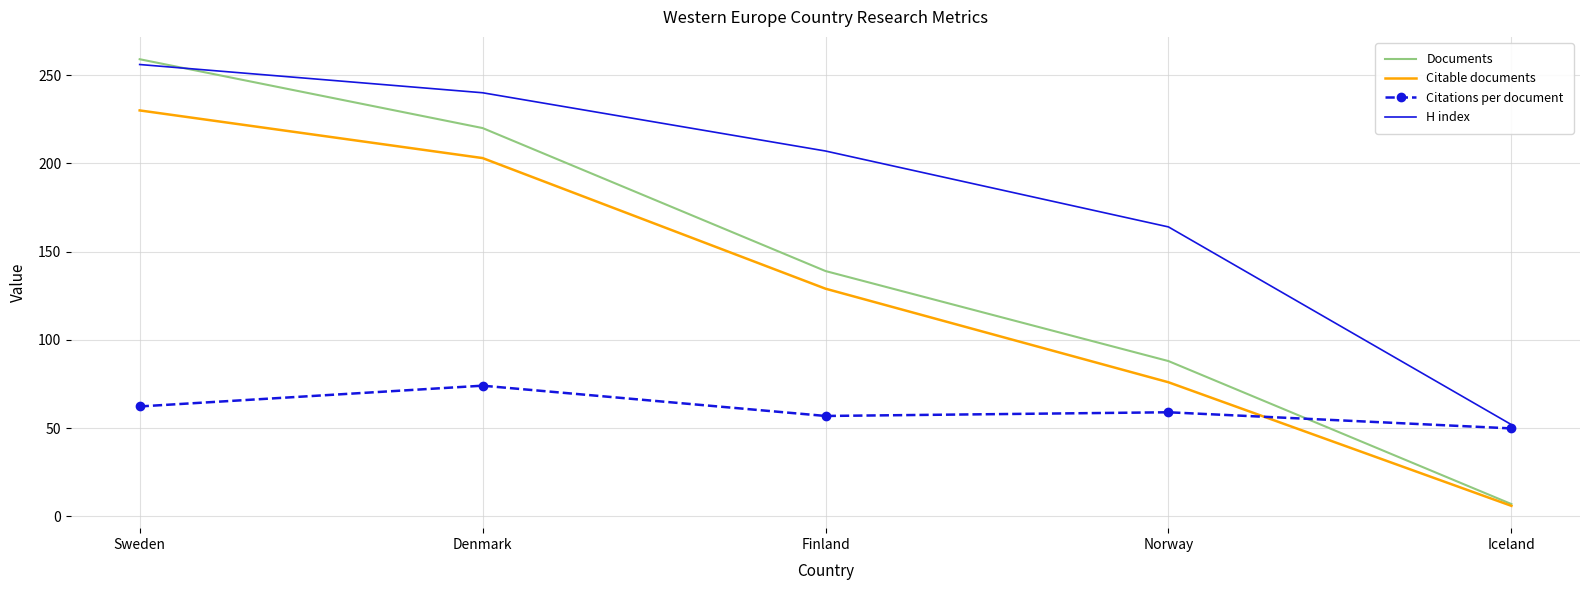

What is the approximate value of Documents at Finland?

139.0